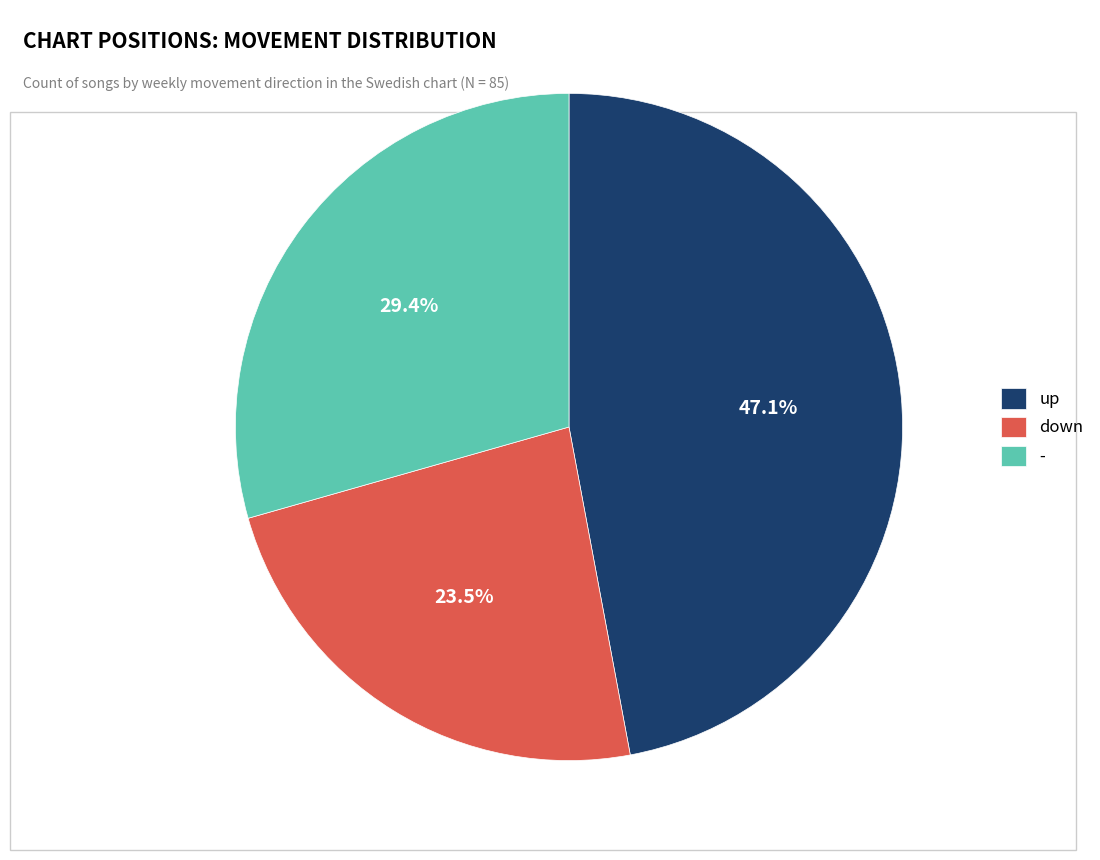

To the nearest percent, what is the difference between the largest and smallest slice percentages?

24%